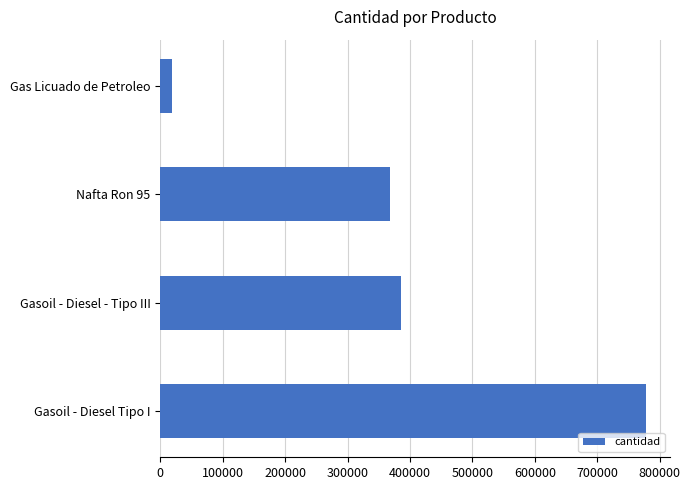

What is the smallest value displayed?

19399